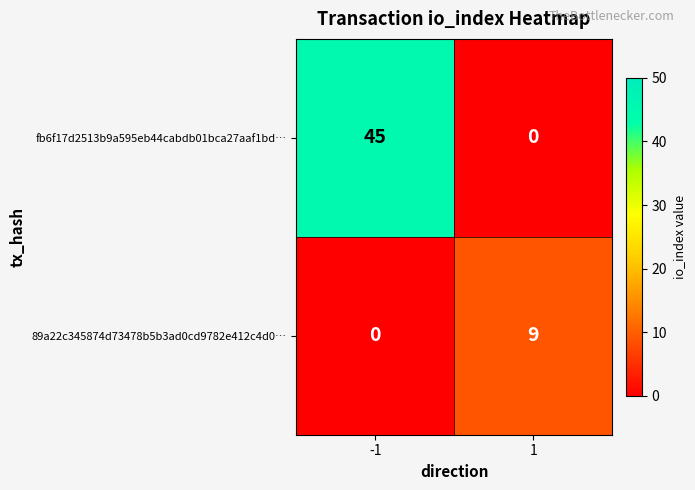

Is the value of 89a22c345874d73478b5b3ad0cd9782e412c4d0… at 1 greater than the value of fb6f17d2513b9a595eb44cabdb01bca27aaf1bd… at -1?

No